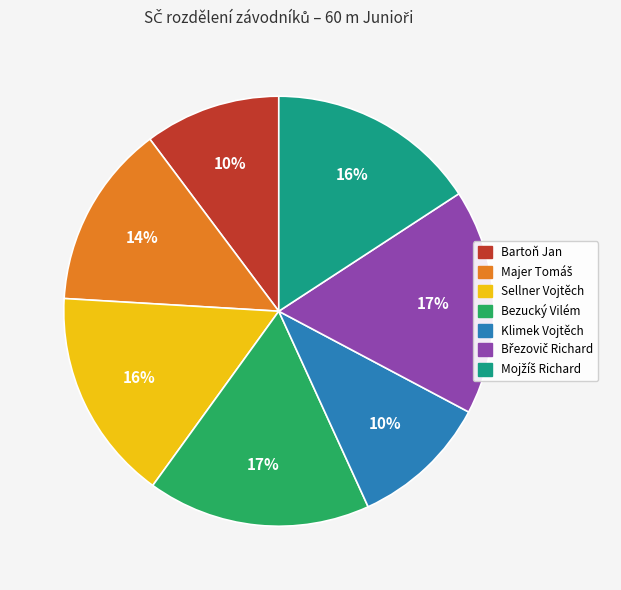

Between Sellner Vojtěch and Bartoň Jan, which is larger?

Sellner Vojtěch